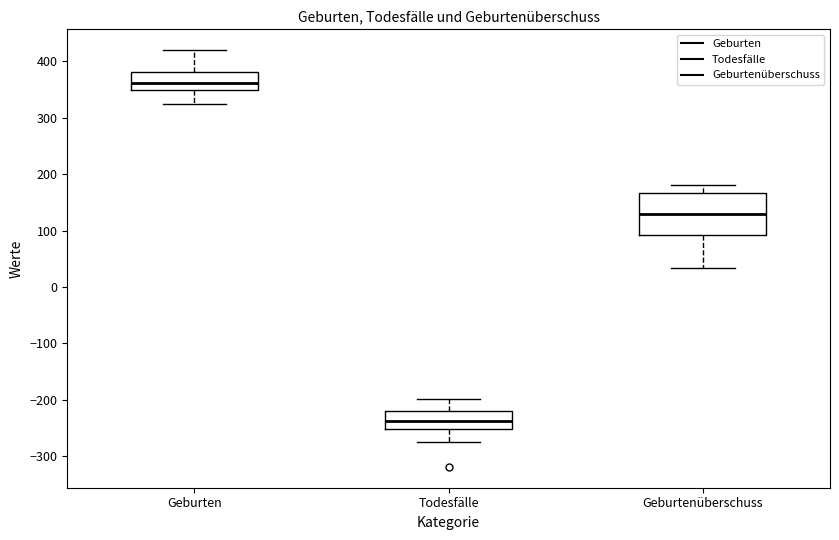

Which box is the tallest, from its lower edge to its upper edge?

Geburtenüberschuss